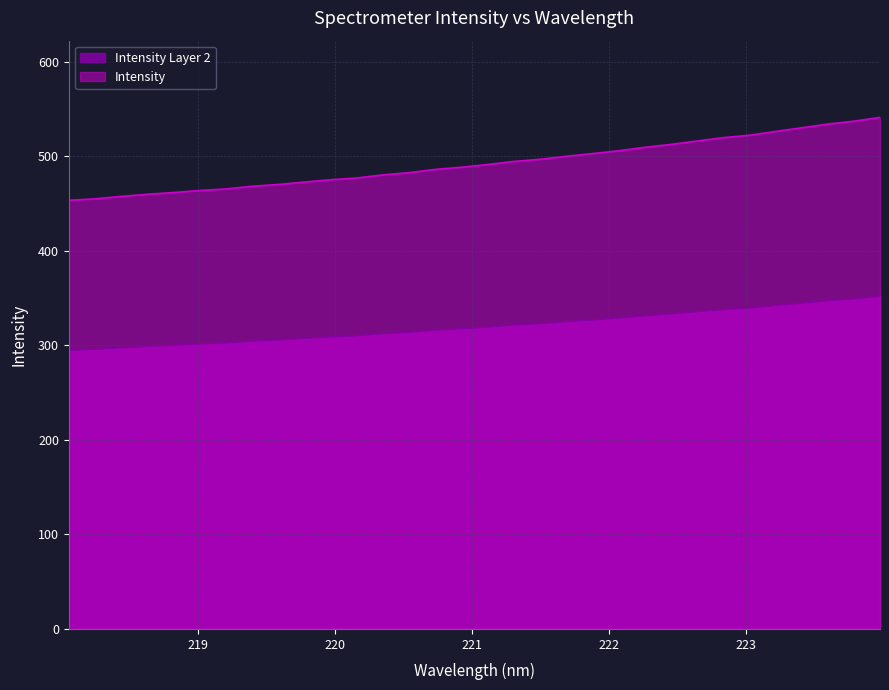

What position from the right is 220.5444?

19